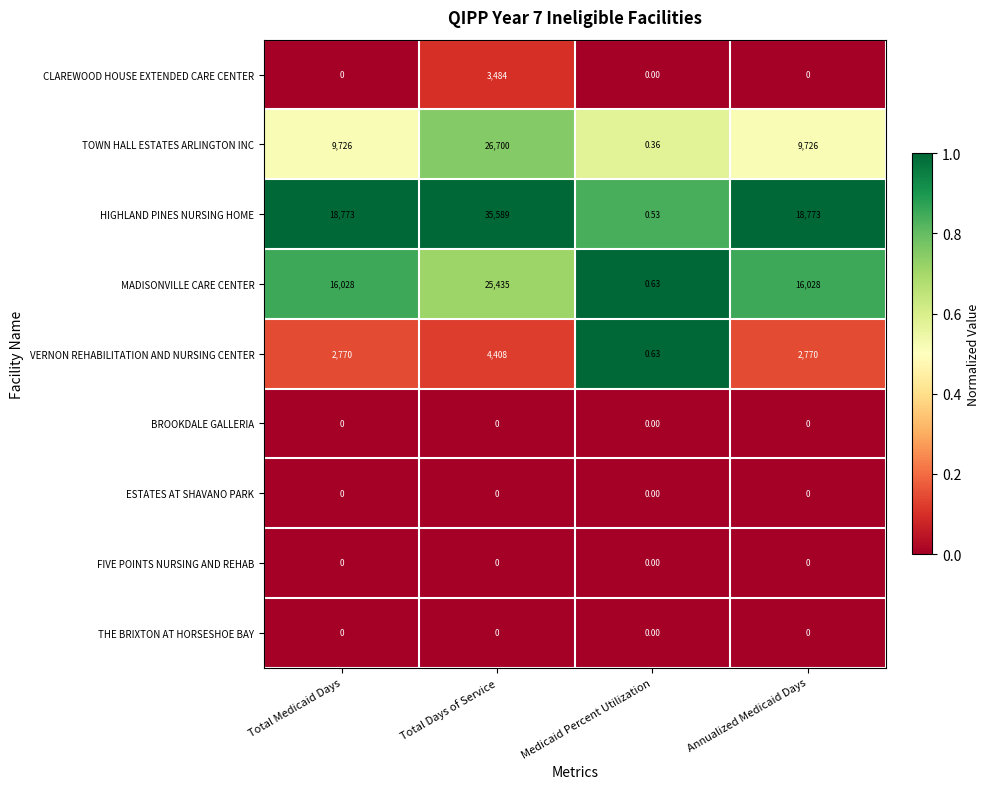

At which category is the sum across all series the highest?

Total Days of Service